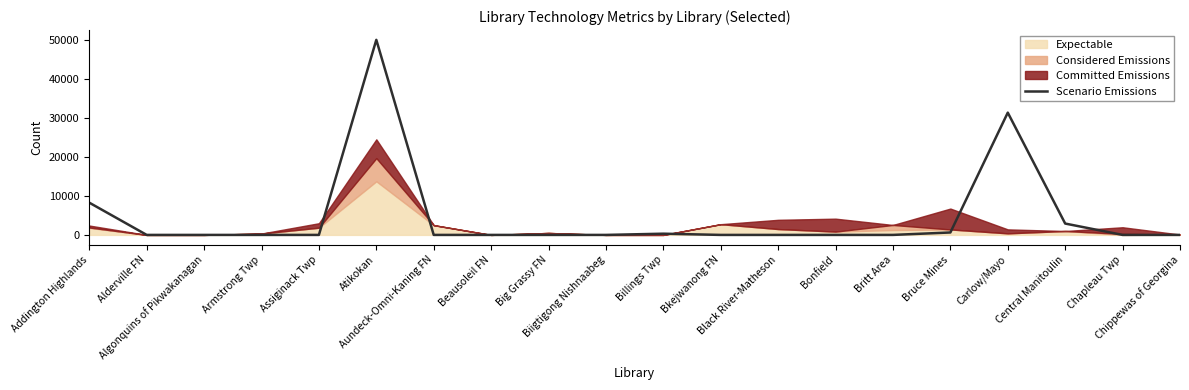

The chart shows a value of 50024 at Atikokan. True or false?

True